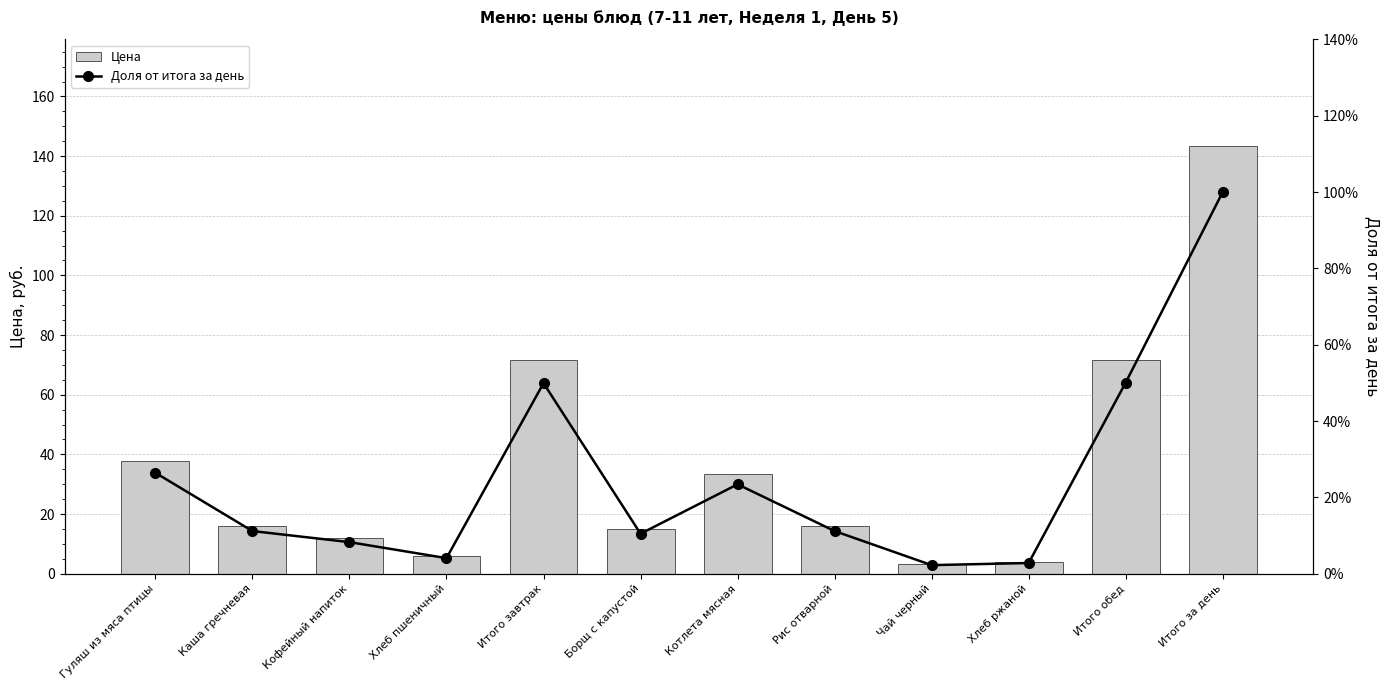

How many groups of bars are there?

12